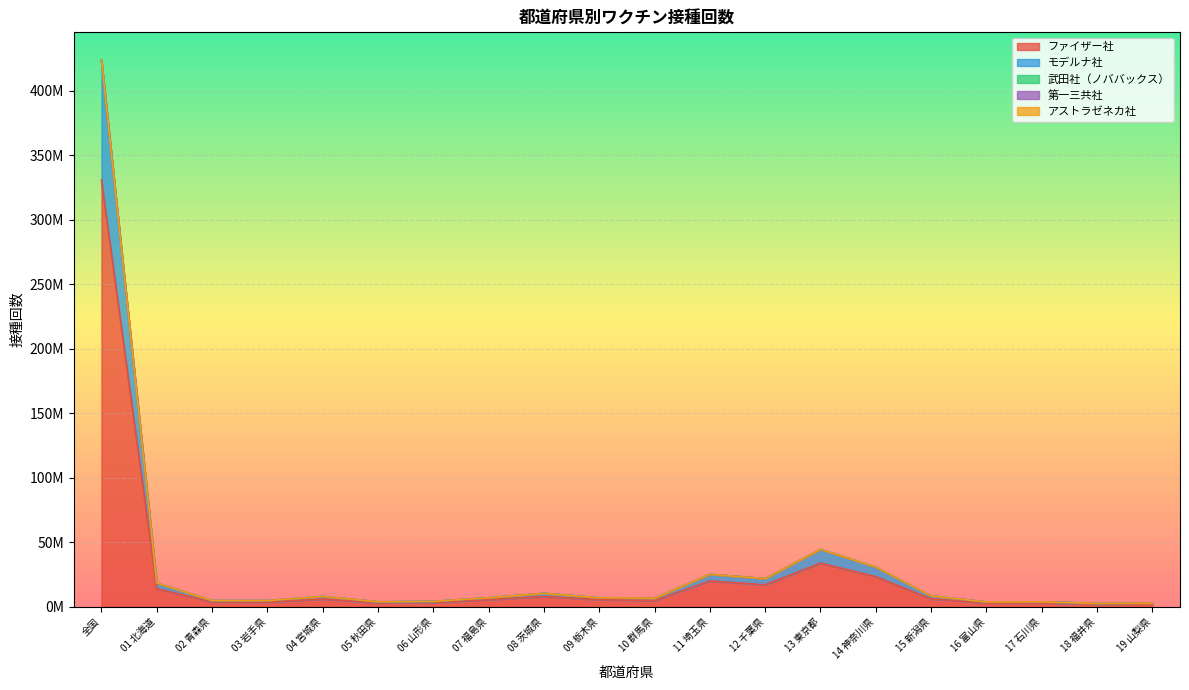

Which category has the lowest value in the 武田社（ノババックス） series?

18 福井県